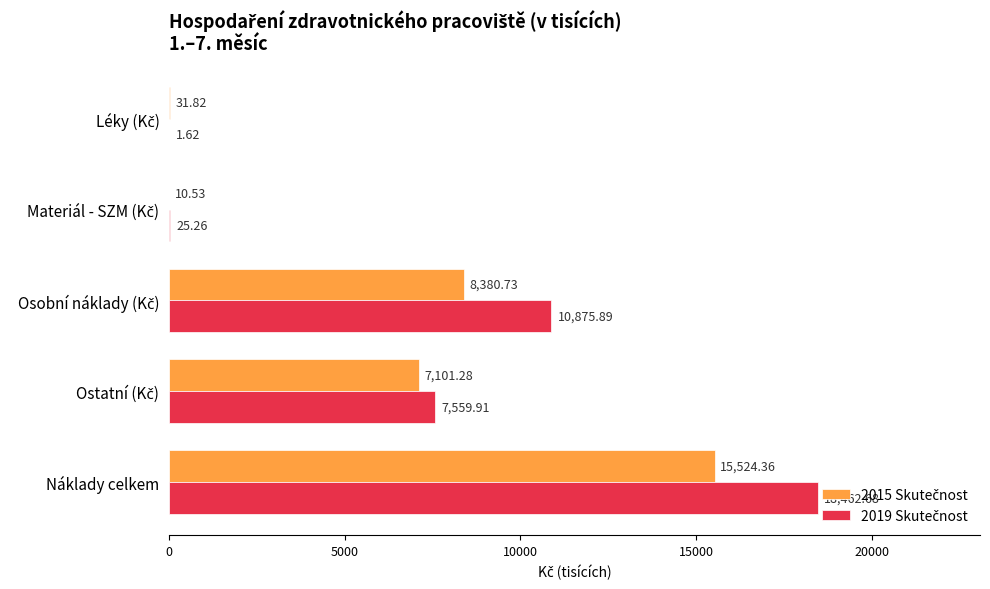

At which category does the chart reach its peak across all series?

Náklady celkem